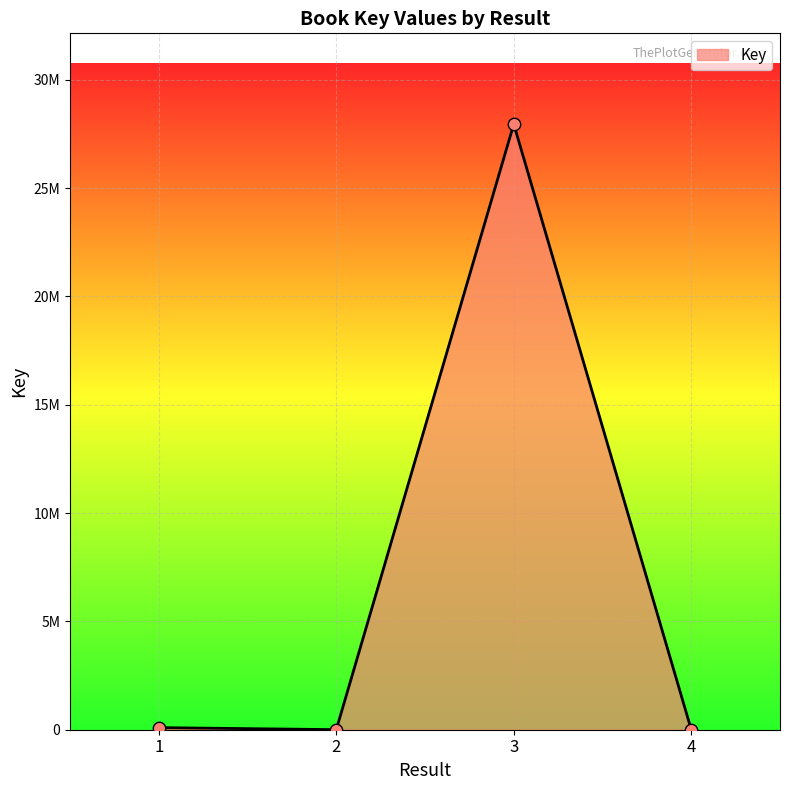

Is this an area chart (filled region under the line)?

Yes